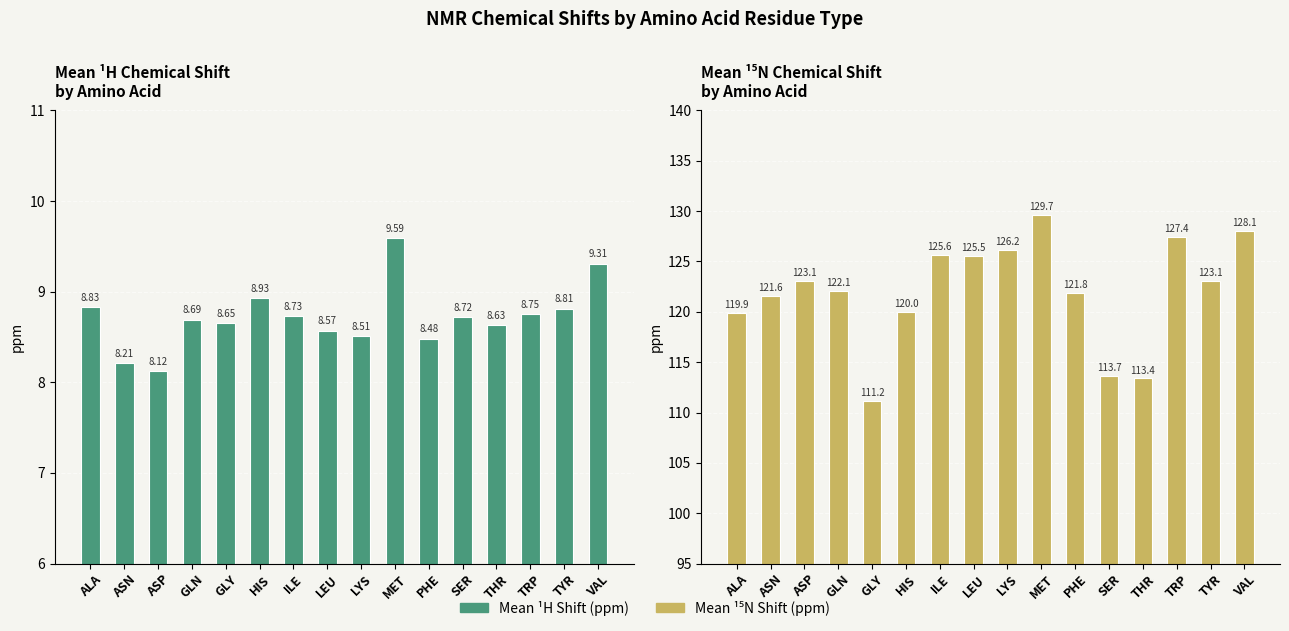

At SER, list the series in order from largest to smallest.

Mean 15N Shift (ppm), Mean 1H Shift (ppm)